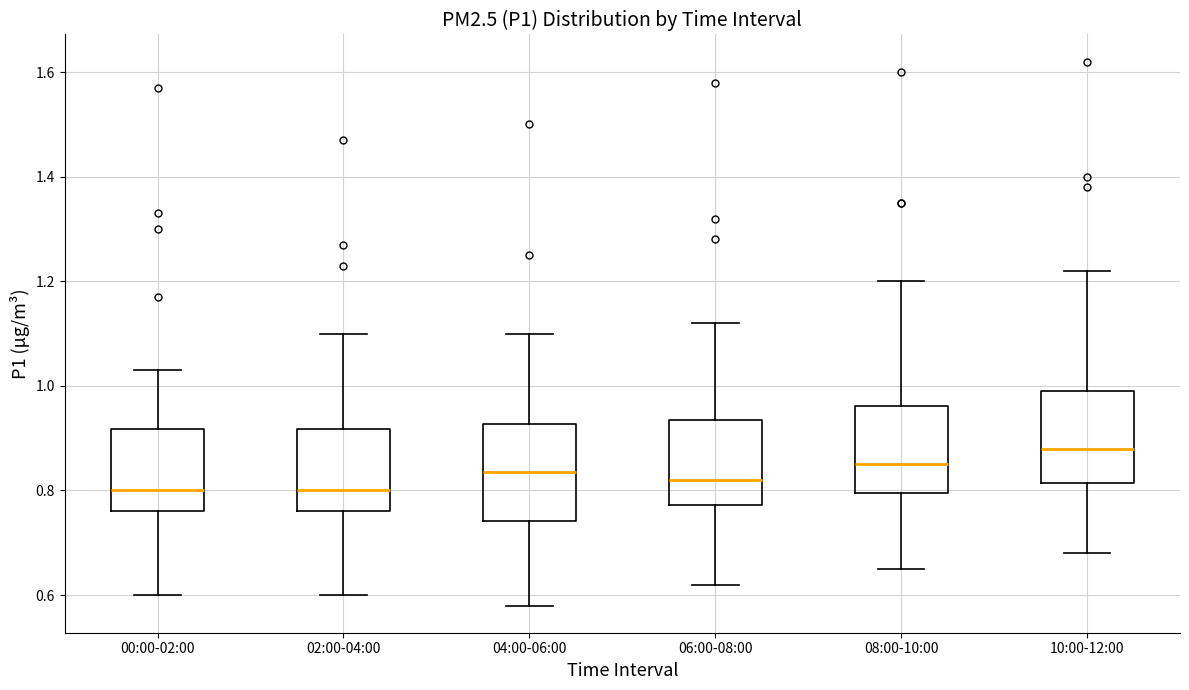

Reading left to right, read every box against the y-axis: the position of its median line, the range the box covers, and the ends of its whiskers. The values are not printed on the chart, so give them approximately, as read against the axis.

00:00-02:00: median 0.80, box 0.76 to 0.92, whiskers 0.60 to 1.04
02:00-04:00: median 0.80, box 0.76 to 0.92, whiskers 0.60 to 1.10
04:00-06:00: median 0.84, box 0.74 to 0.92, whiskers 0.58 to 1.10
06:00-08:00: median 0.82, box 0.78 to 0.94, whiskers 0.62 to 1.12
08:00-10:00: median 0.86, box 0.80 to 0.96, whiskers 0.66 to 1.20
10:00-12:00: median 0.88, box 0.82 to 1.00, whiskers 0.68 to 1.22